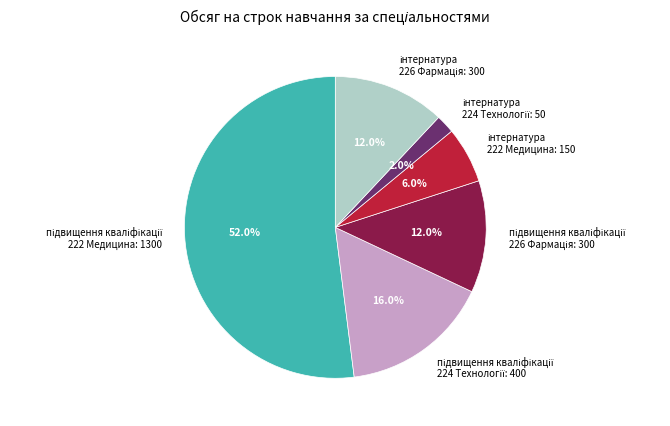

Is there a majority slice in this chart?

Yes